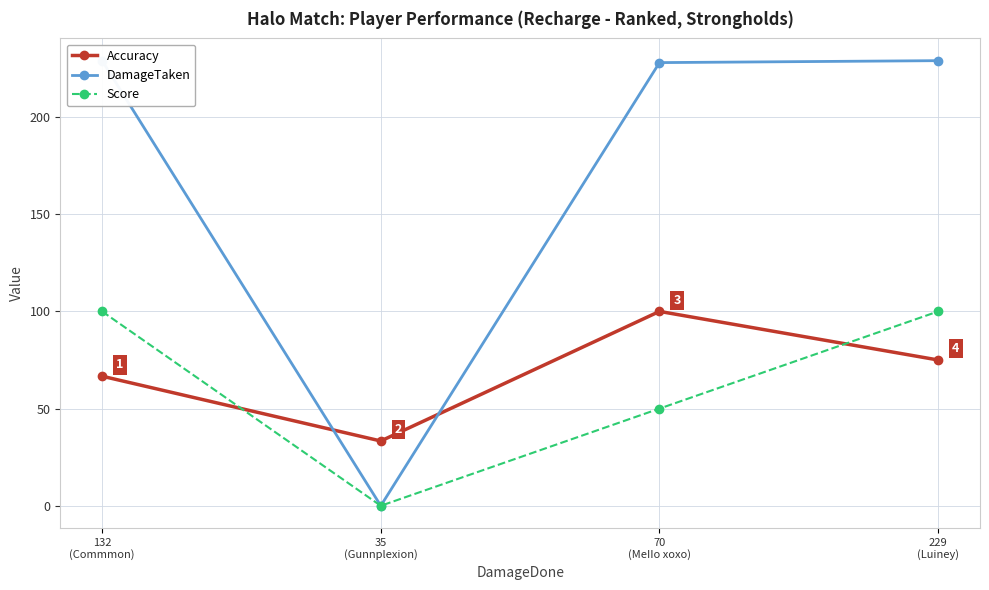

Which series has the widest spread of values?

DamageTaken